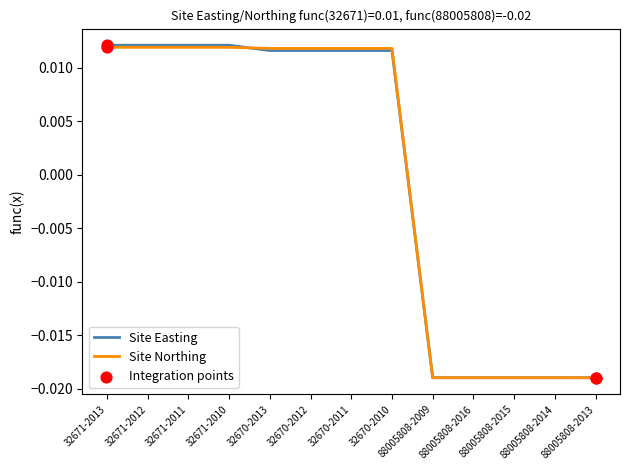

Is the value of Site Northing at 32671-2010 greater than the value of Site Easting at 88005808-2016?

Yes